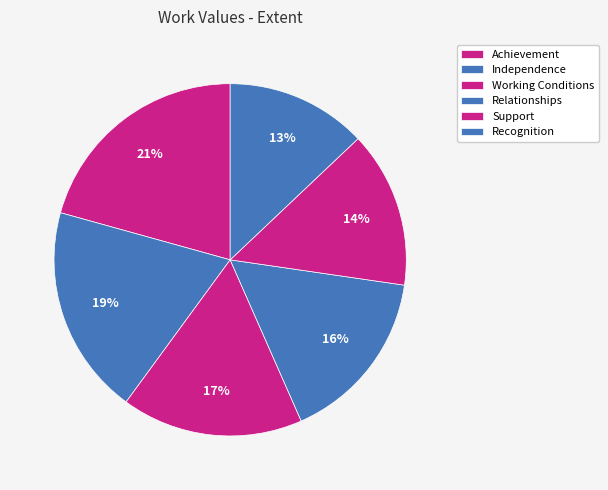

Does Achievement account for over 50% of the chart?

No